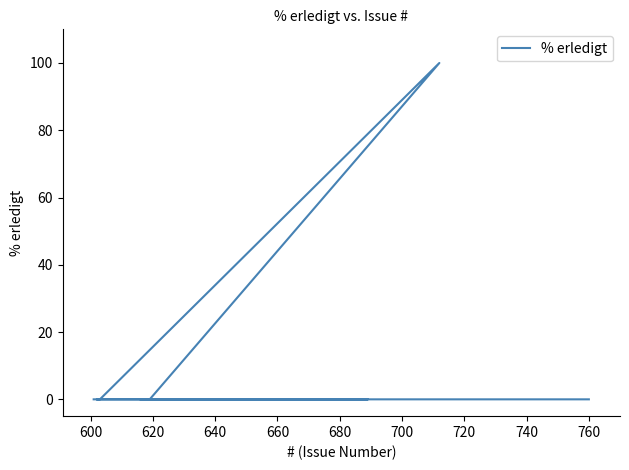

Between 620 and 600, which is larger?

620